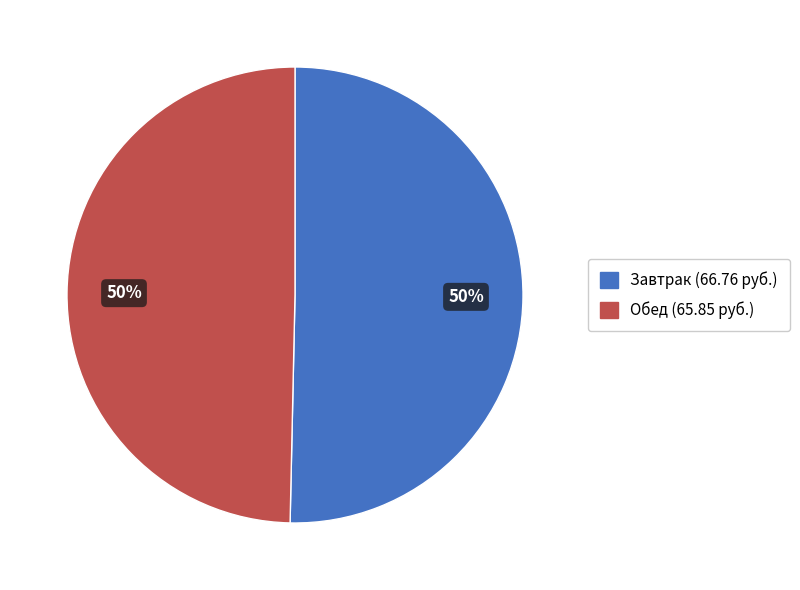

To the nearest percent, what is the average slice percentage?

50%